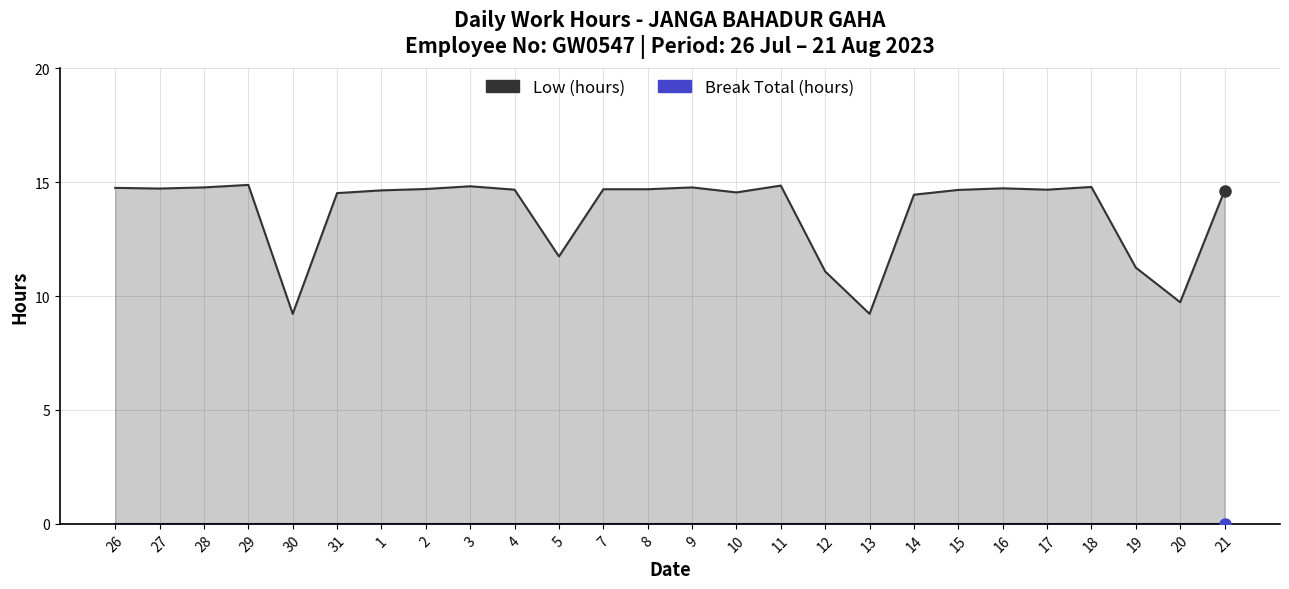

What is the total value across all series at 30?

9.2